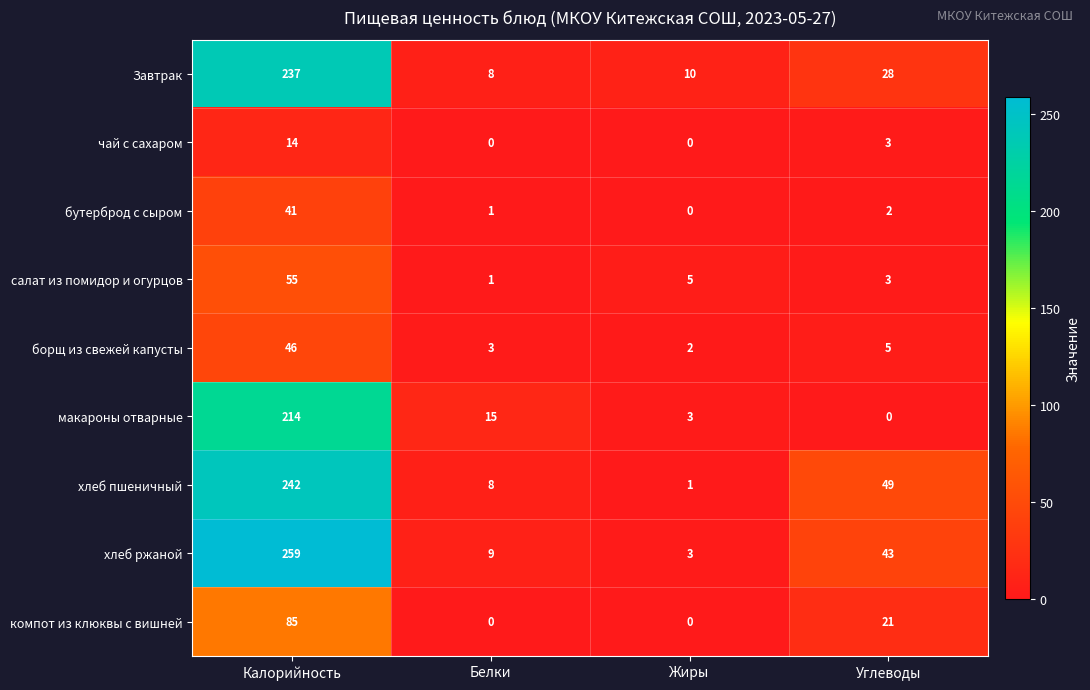

Which series has the largest range (max minus min)?

хлеб ржаной